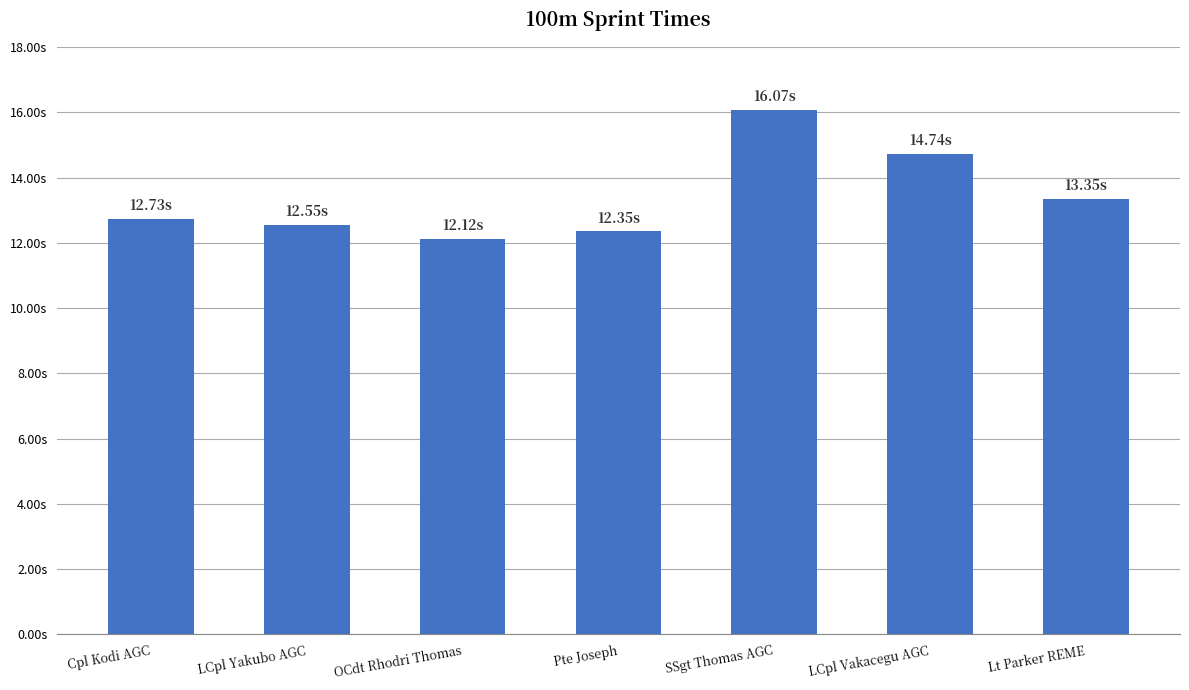

Are the bars horizontal?

No